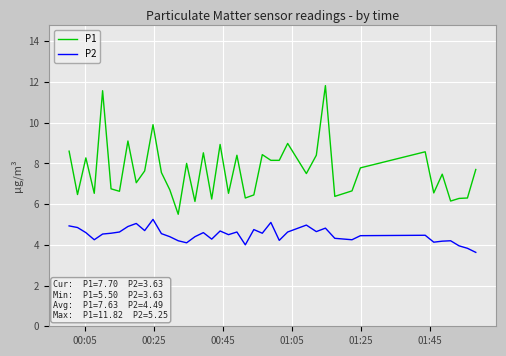

Rank the series by their average value, from highest to lowest.

P1, P2